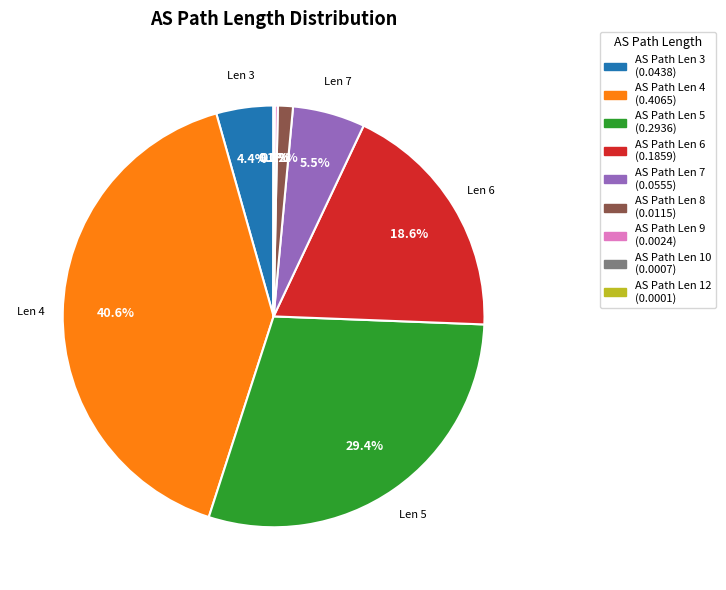

Is there any slice that represents more than half of the pie?

No